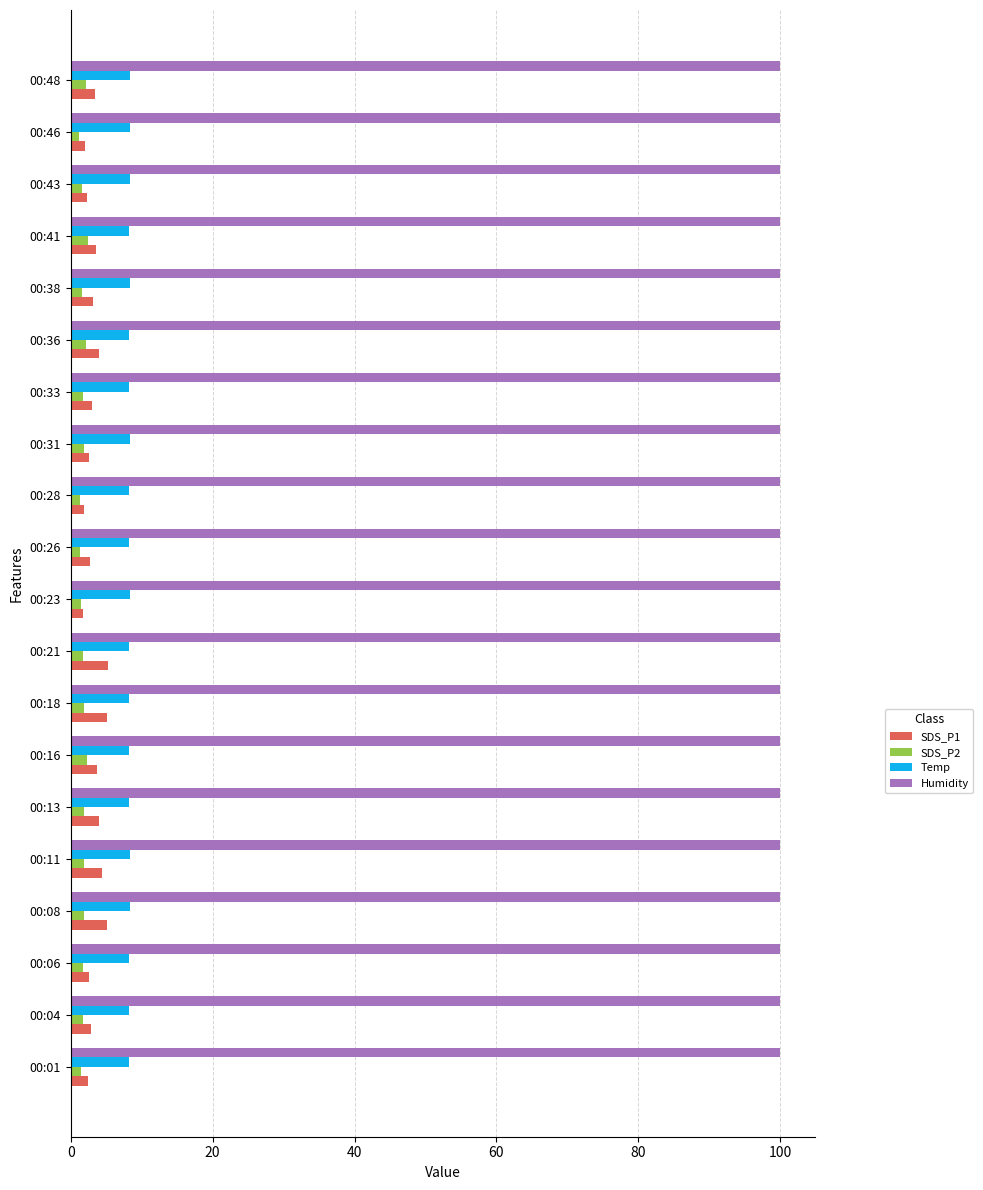

What is the spread (max minus min) of values at 00:48?

97.7